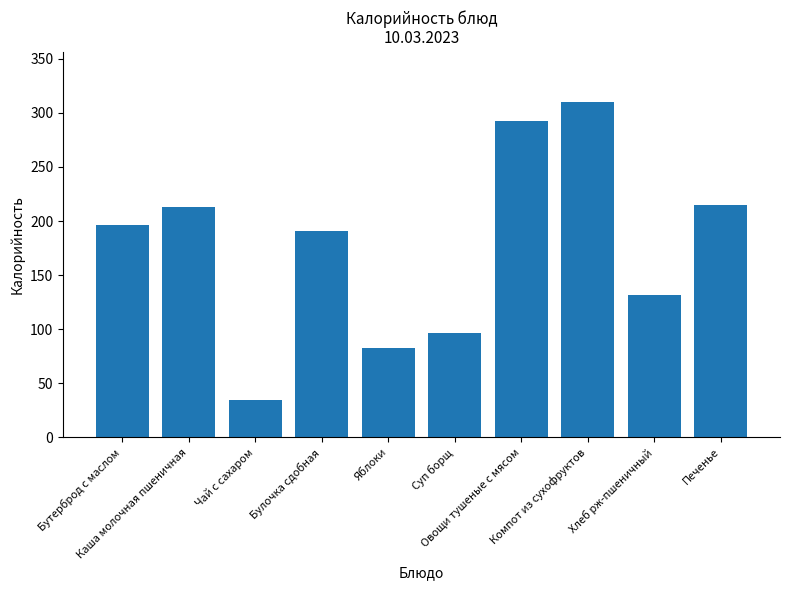

What is the change in value from Яблоки to Компот из сухофруктов?

+227